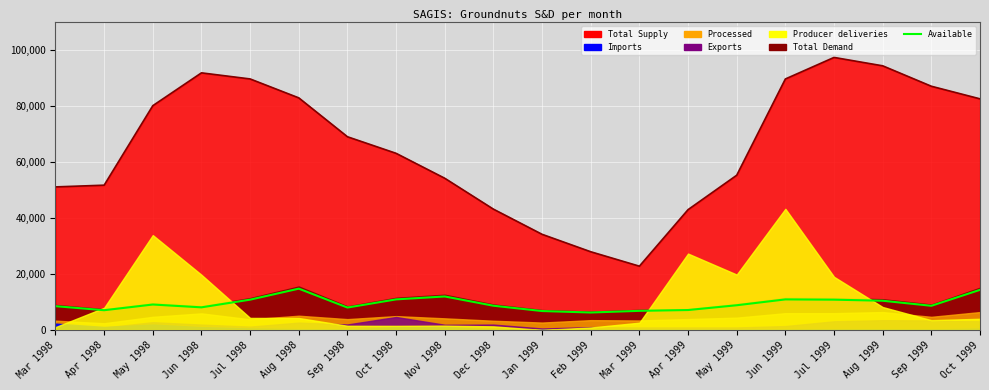

Which category has the highest value across all series?

Jul 1999